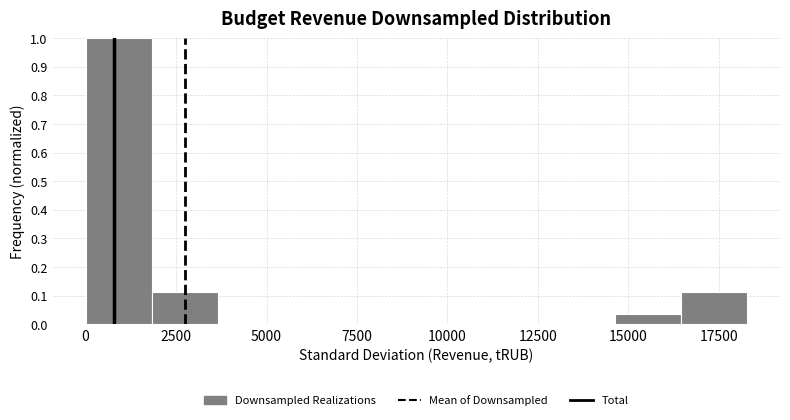

Read against the x-axis, roughly where is the centre of the tallest bar?

1000